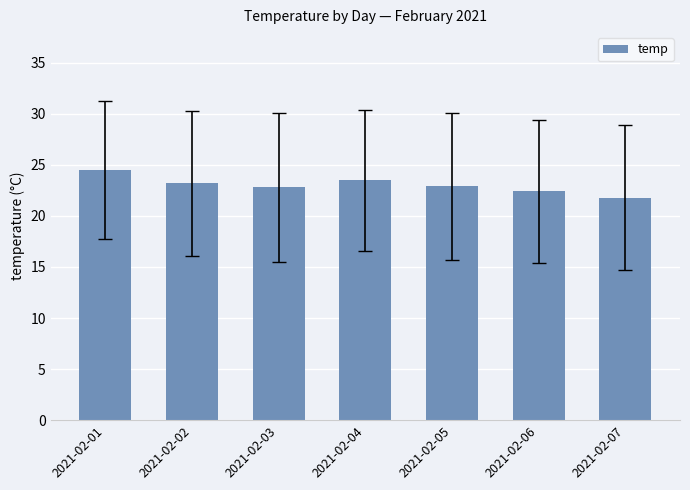

Does the chart contain stacked bars?

No